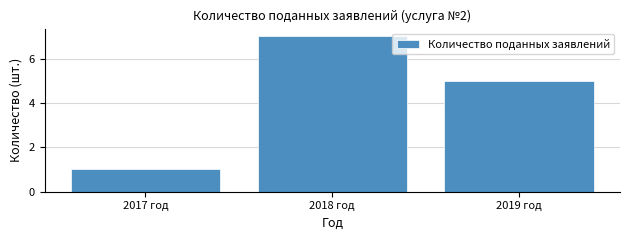

Reading left to right, transcribe all the data shown in this chart.

2017 год=1	2018 год=7	2019 год=5